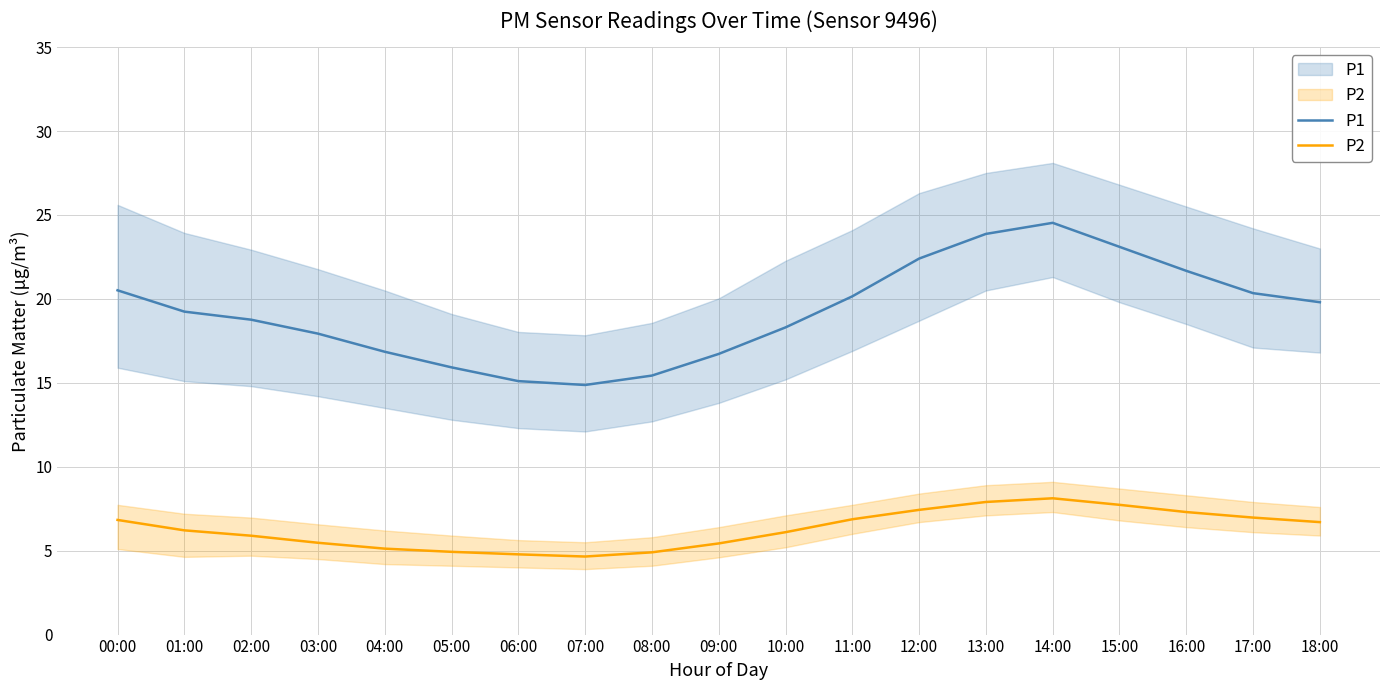

What is the difference between the maximum and minimum values in the P2 series?

3.5